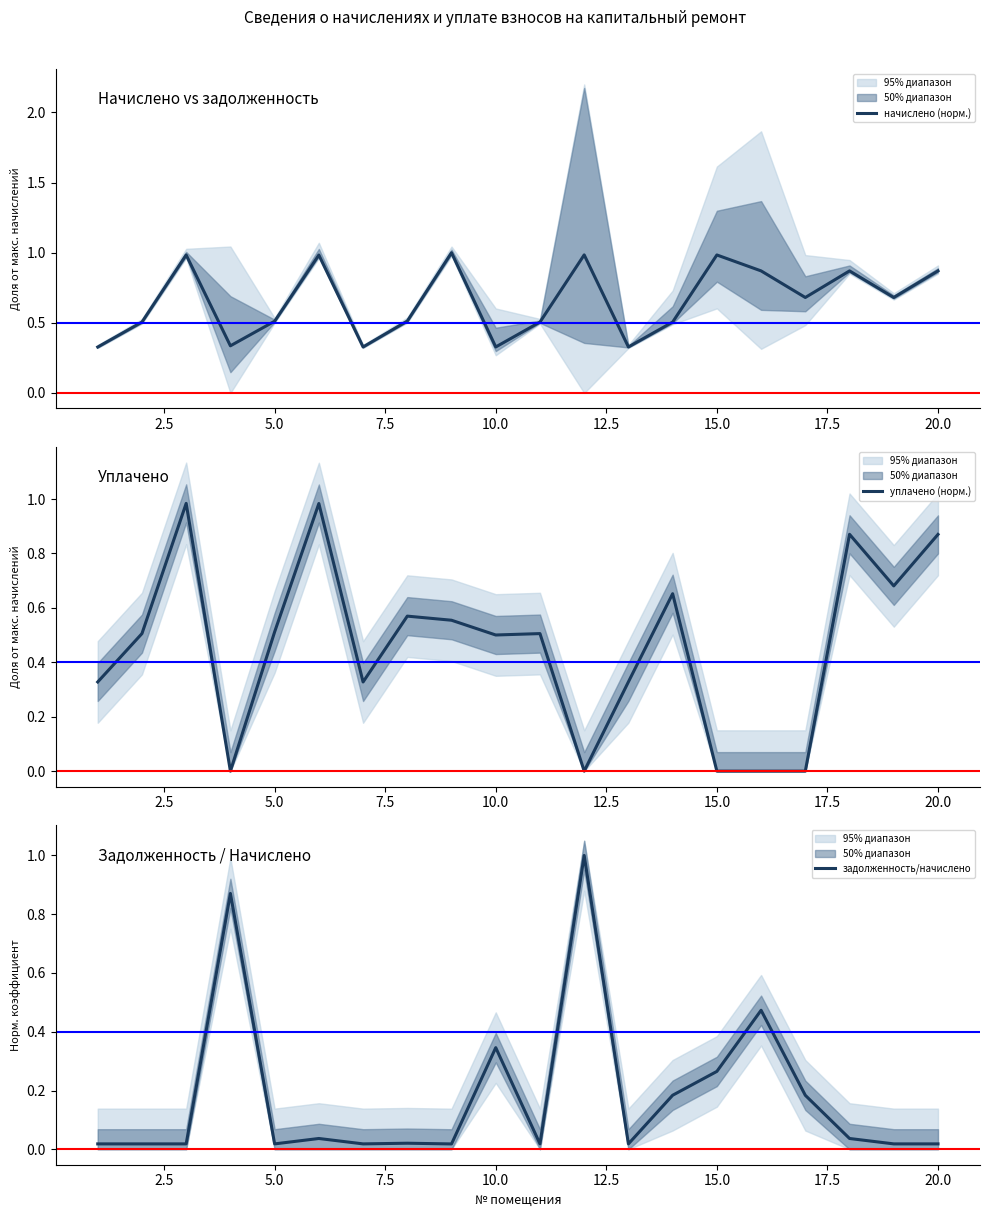

What is the difference between the maximum and minimum values in the уплачено (норм.) series?

1.0